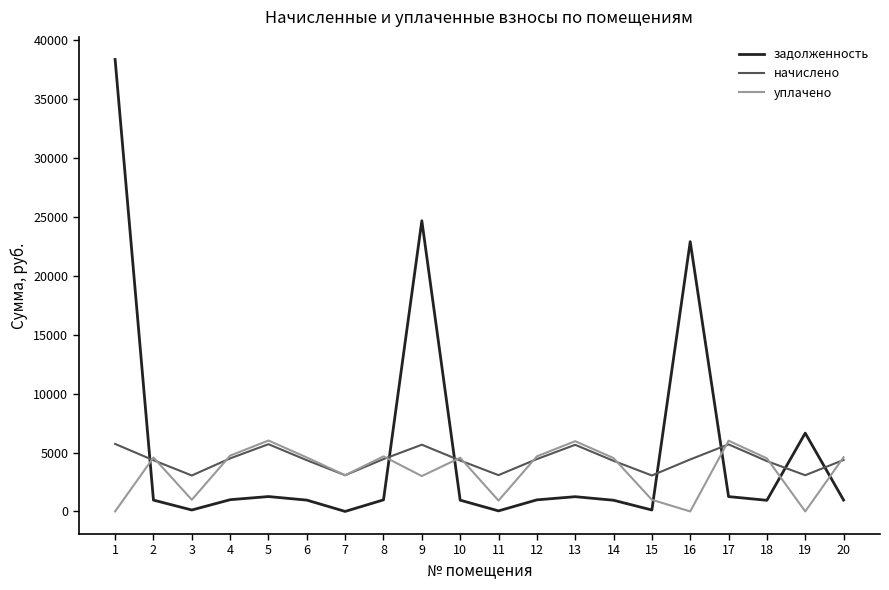

Where do начислено and уплачено first cross each other?

1 and 2